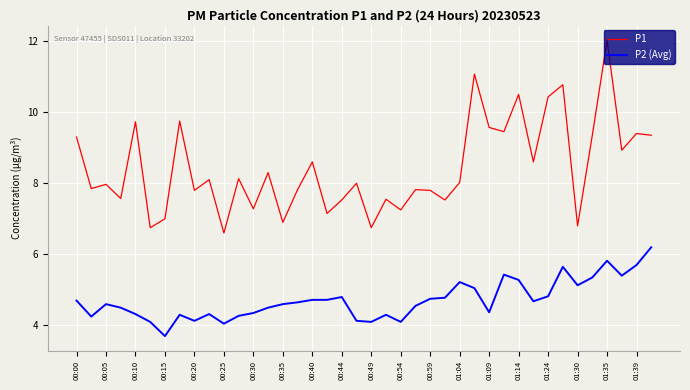

Which series has the largest total across all categories?

P1